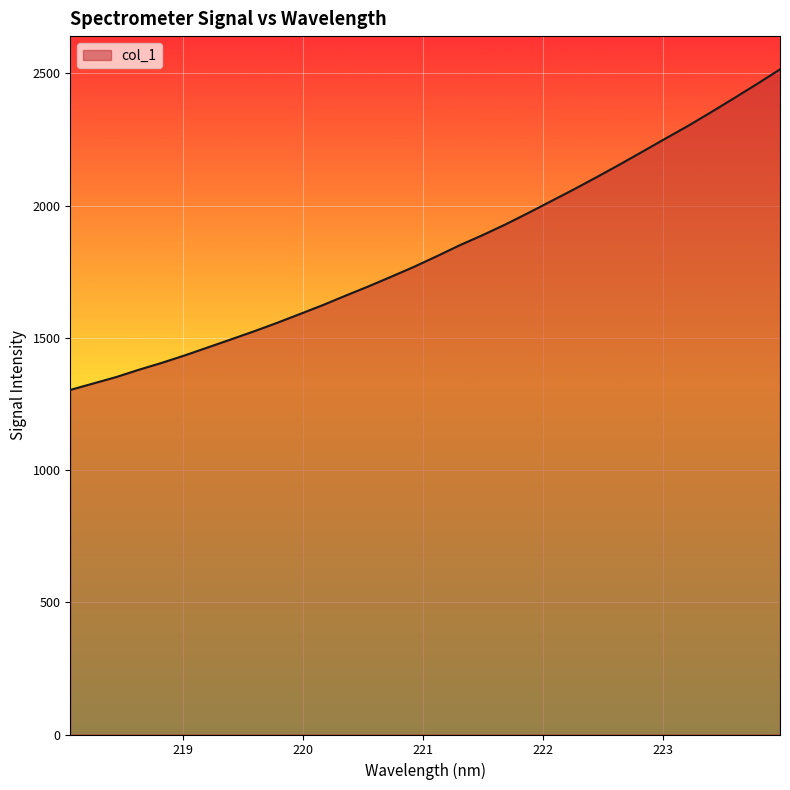

What is the minimum value shown in the chart?

1303.0